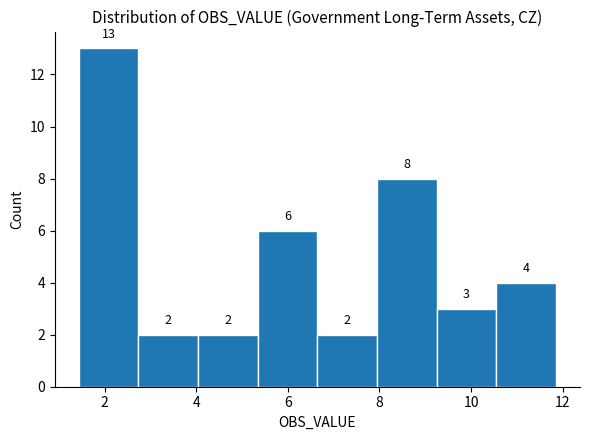

Reading left to right, list every bar in this chart as the range it spans on the x-axis followed by its height. The bar edges are not printed on the chart, so give them approximately, as read against the axis.

1.4 to 2.8: 13
2.8 to 4.0: 2
4.0 to 5.4: 2
5.4 to 6.6: 6
6.6 to 8.0: 2
8.0 to 9.2: 8
9.2 to 10.6: 3
10.6 to 11.8: 4